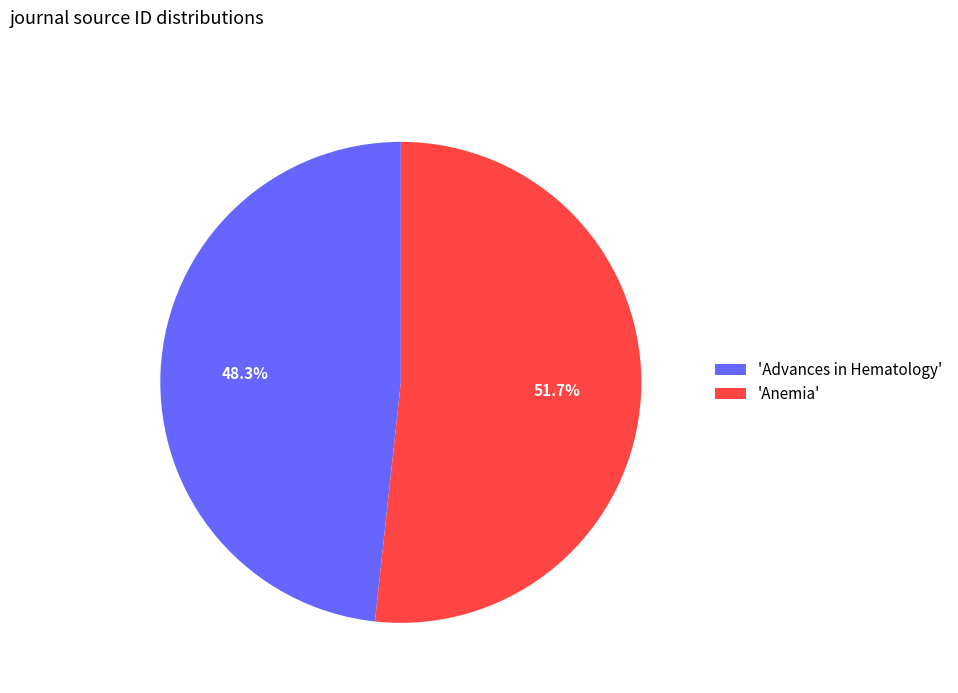

Rank the categories by value from highest to lowest.

'Anemia', 'Advances in Hematology'